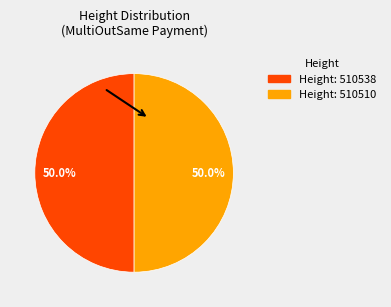

To the nearest percent, what is the average slice percentage?

50%